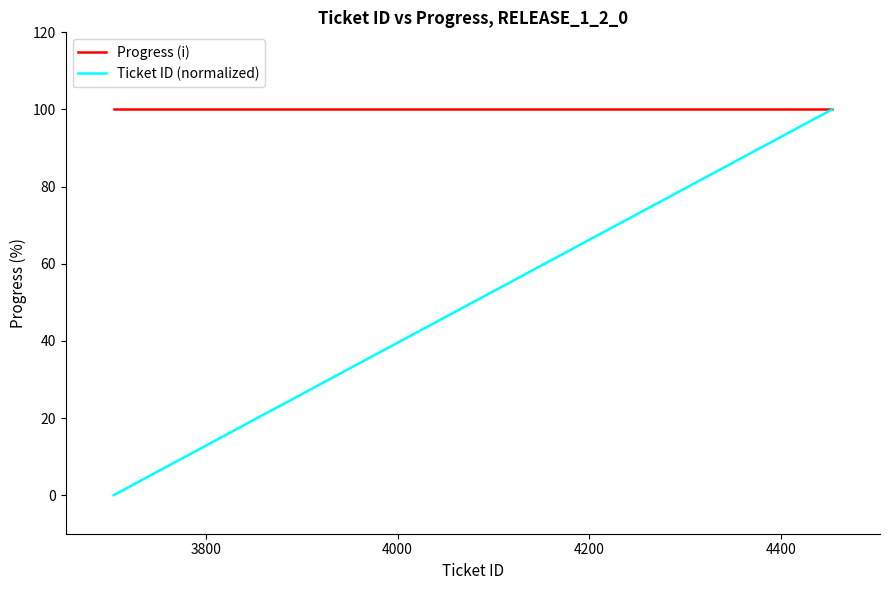

How many categories are shown in the chart?

20